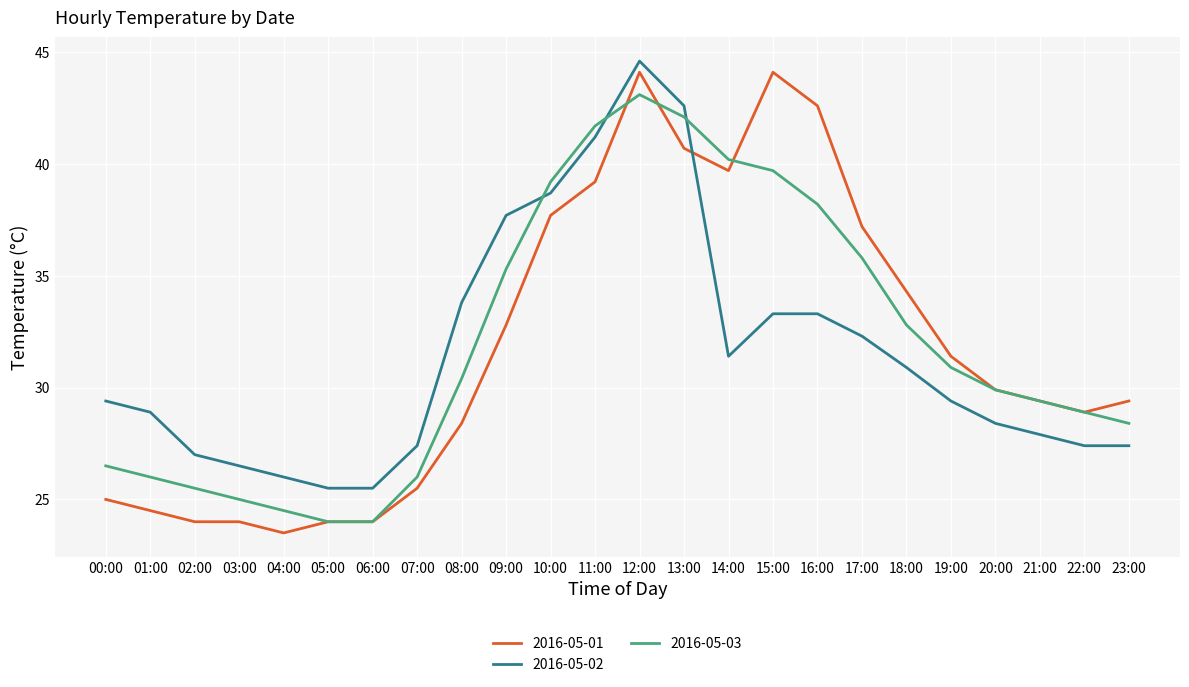

What position from the right is 14:00?

10